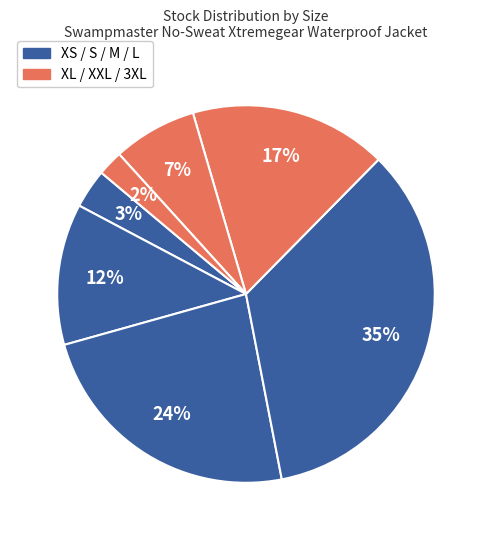

Count the number of slices in the pie.

7